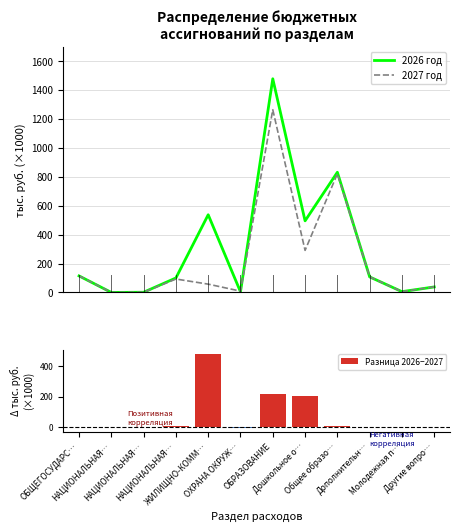

What is the label of the 9th bar from the right?

НАЦИОНАЛЬНАЯ…